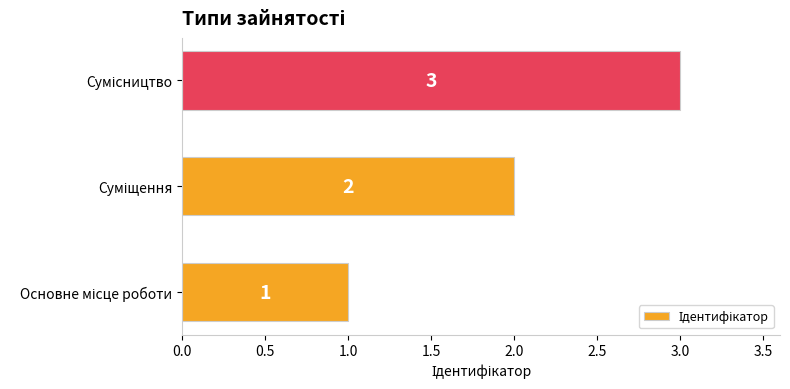

What is the greatest value displayed?

3